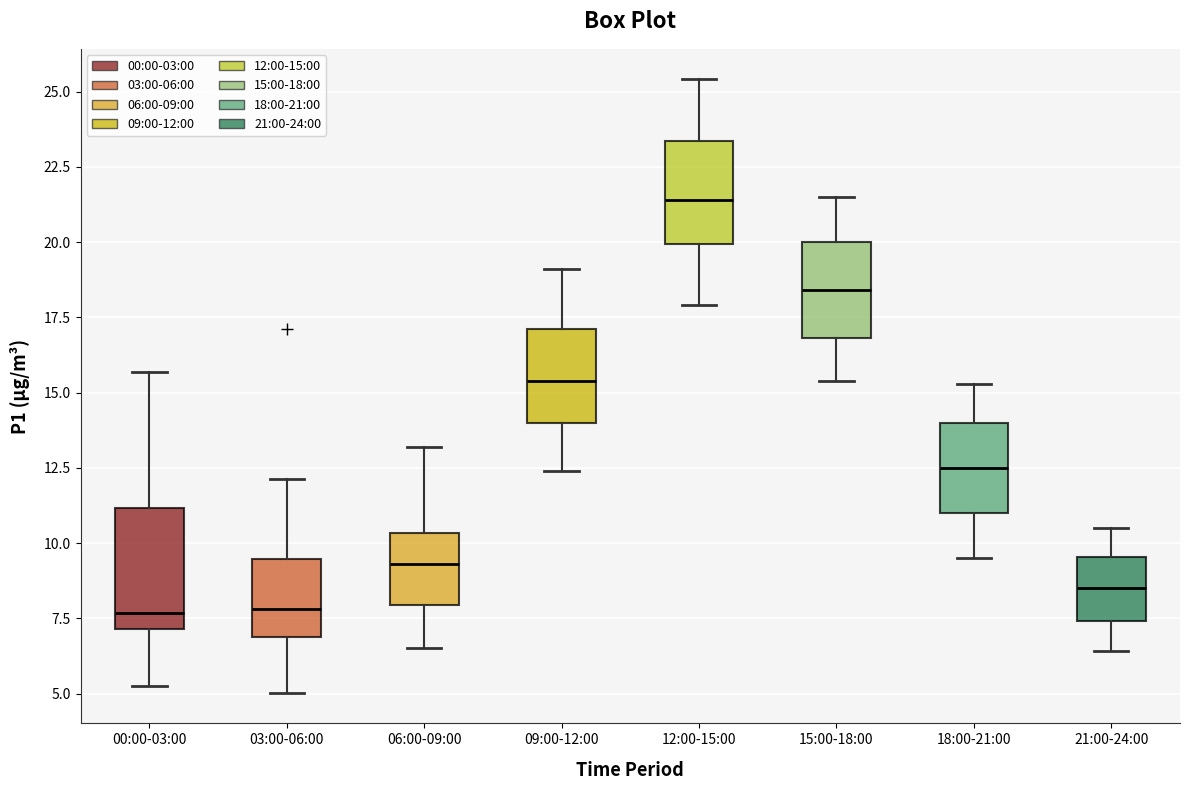

Where does the median line of the box for 00:00-03:00 sit on the y-axis? The values are not printed on the chart, so give them approximately, as read against the axis.

7.5